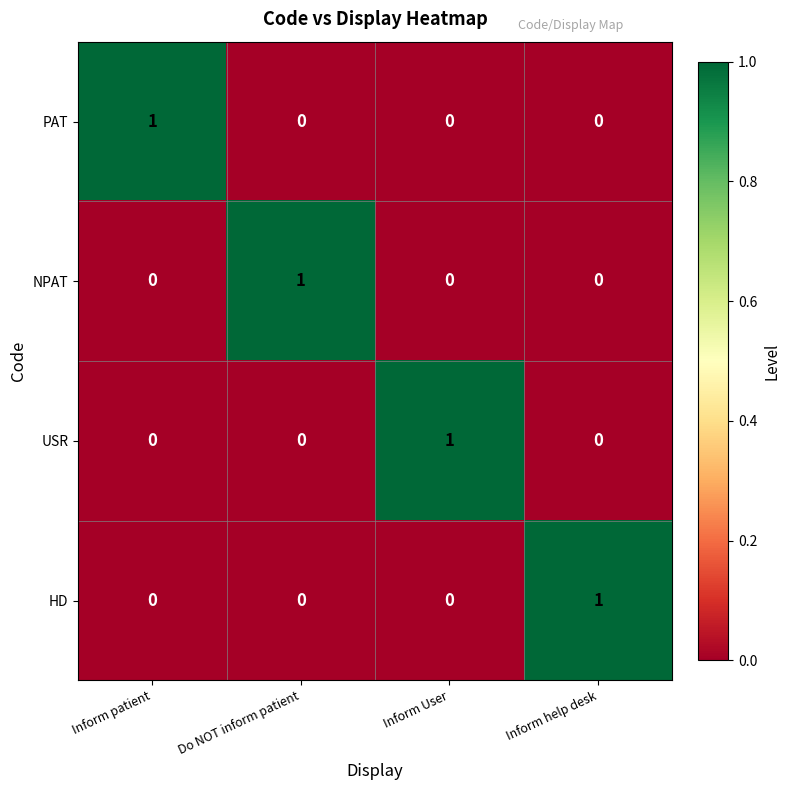

Is it true that PAT equals 0 at Do NOT inform patient?

True